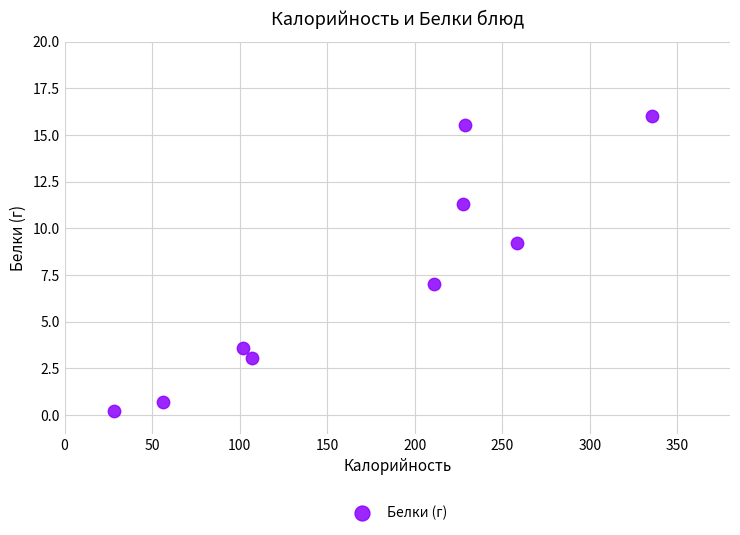

What is the average Y value?

7.4